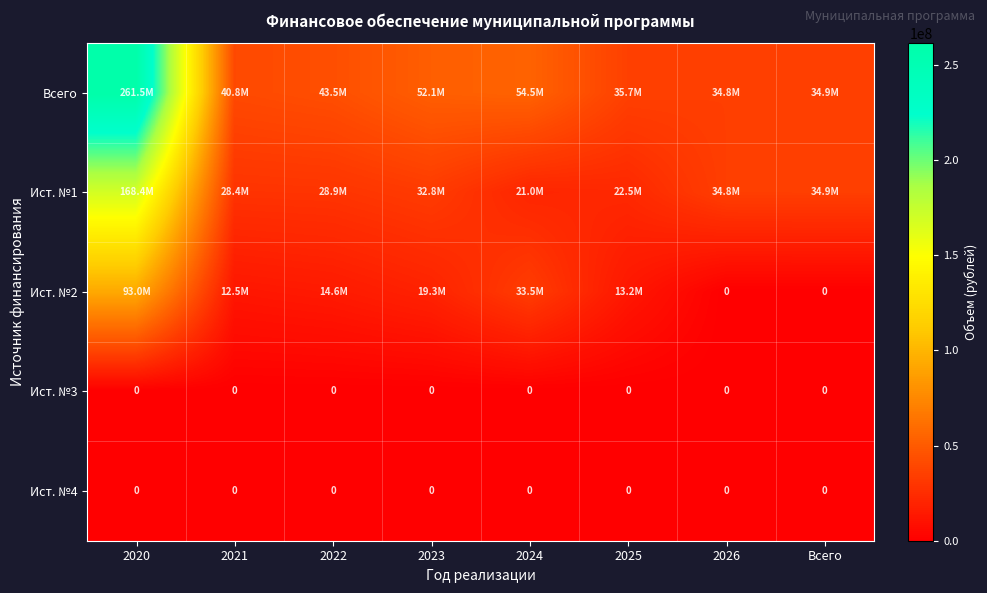

What is the total value across all series at 2025?

71316819.4